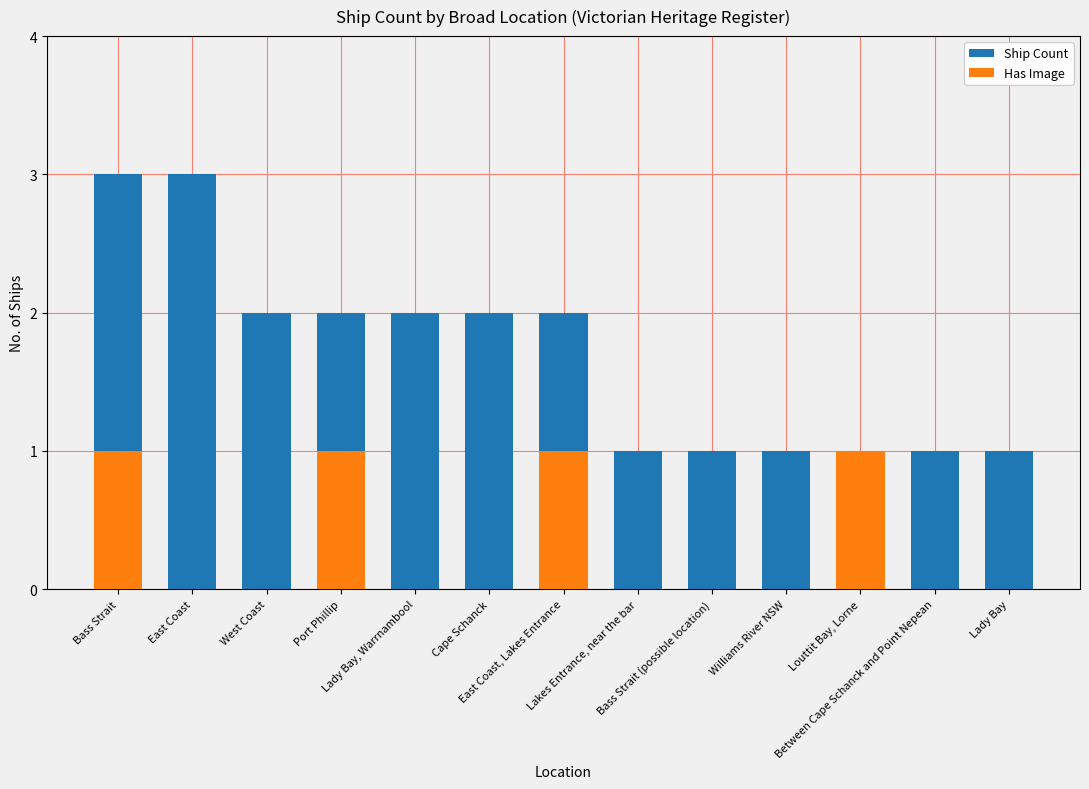

Rank the series at Between Cape Schanck and Point Nepean from lowest to highest value.

Has Image, Ship Count